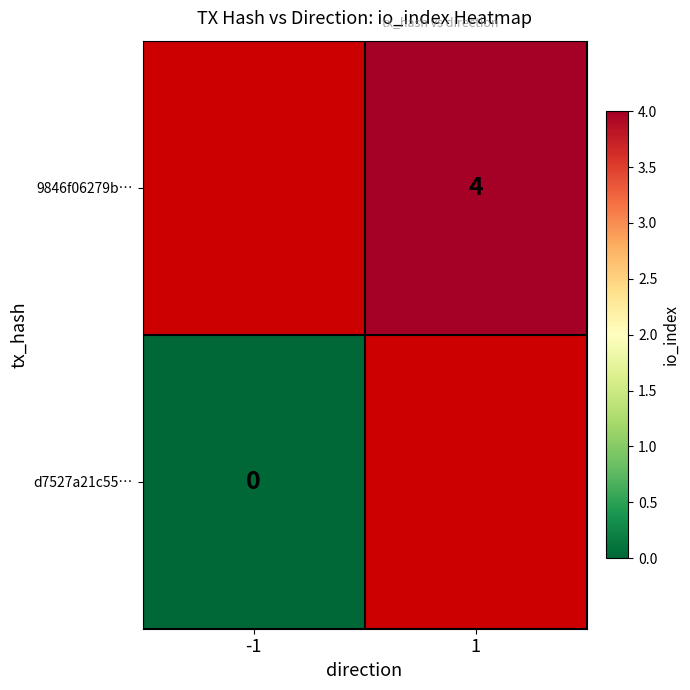

The value of 9846f06279b… at 1 is 2. True or false?

False